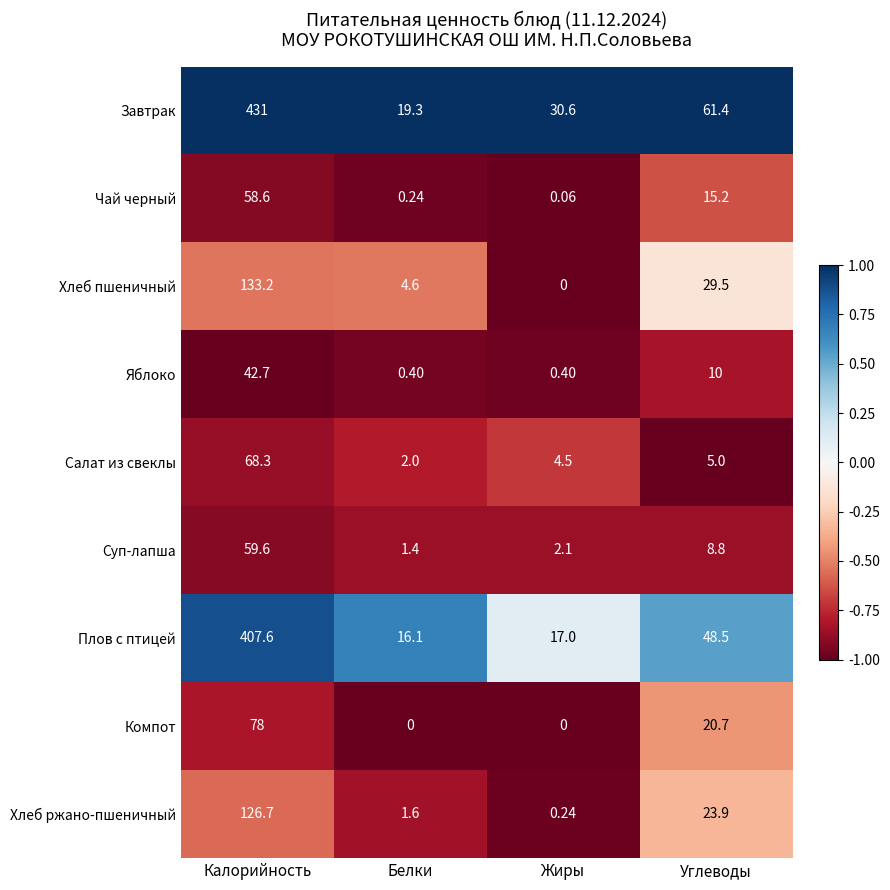

What is the total value across all series at Калорийность?

1405.7